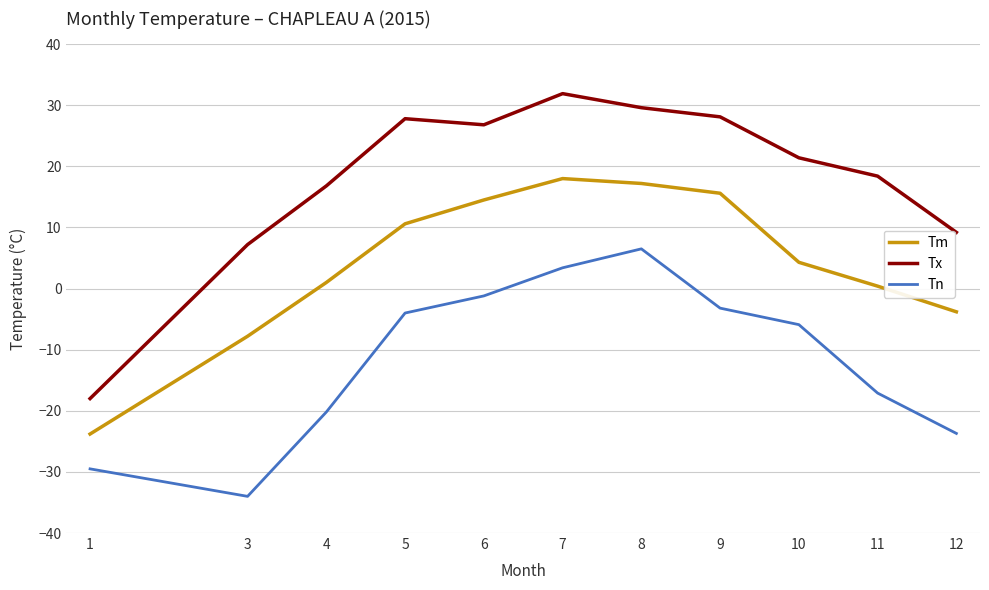

What is the sum of all Tx values?

199.2